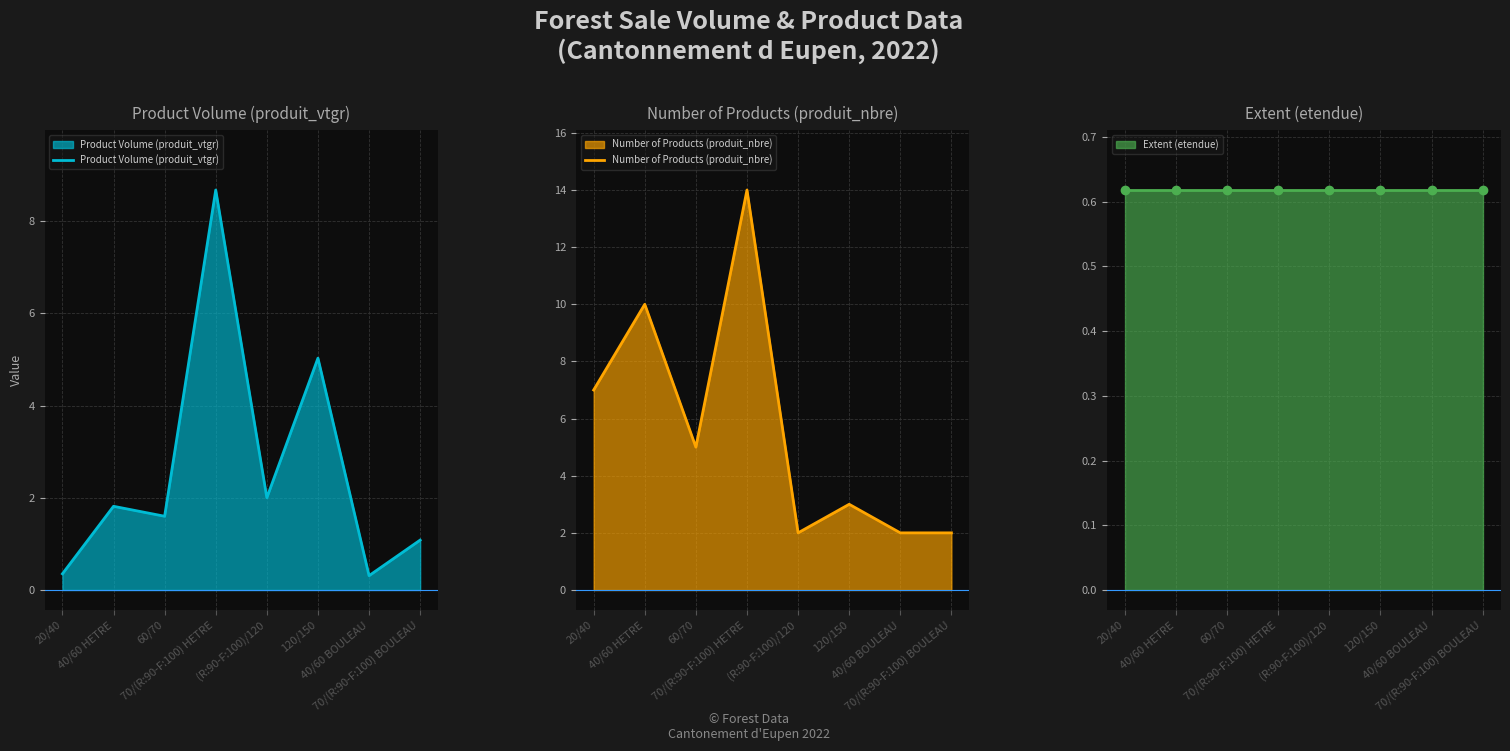

Which has a higher value, 120/150 or 70/(R:90-F:100) BOULEAU?

120/150